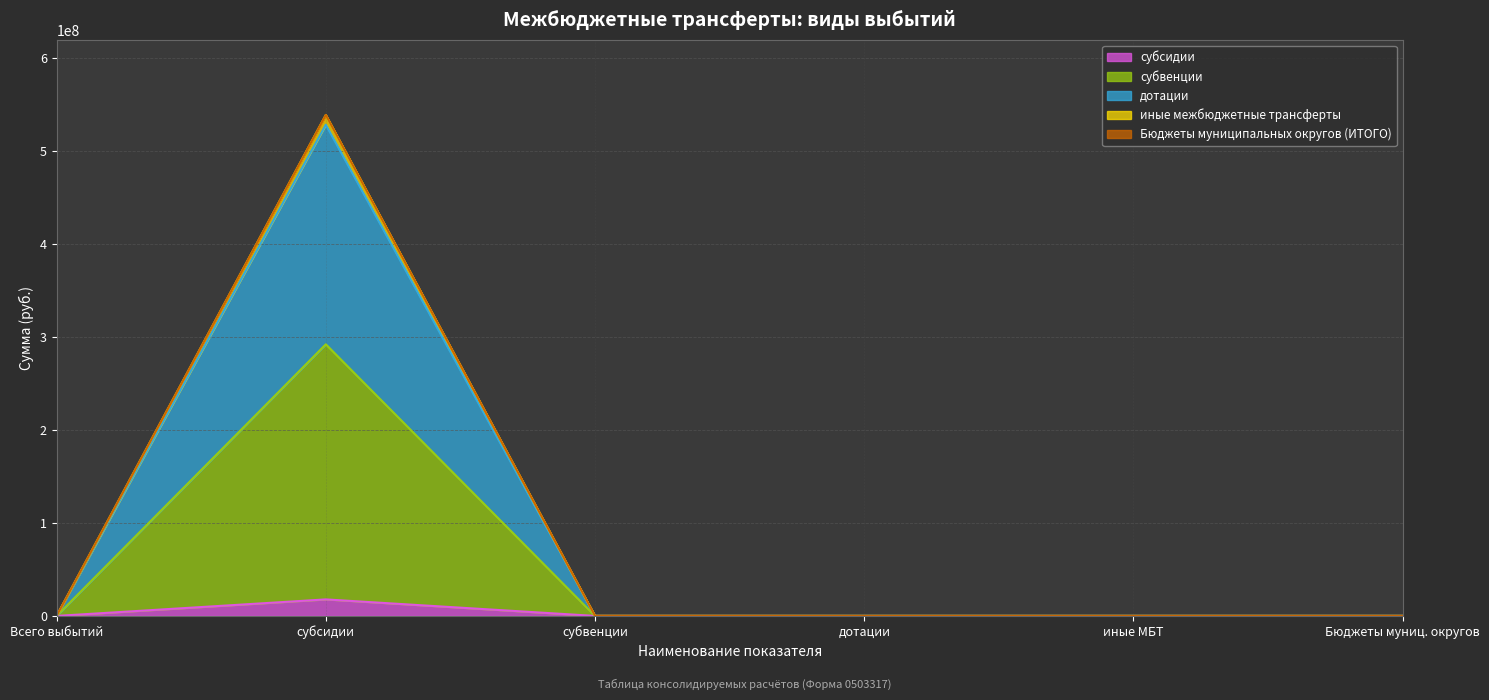

At which category is the sum across all series the highest?

субсидии